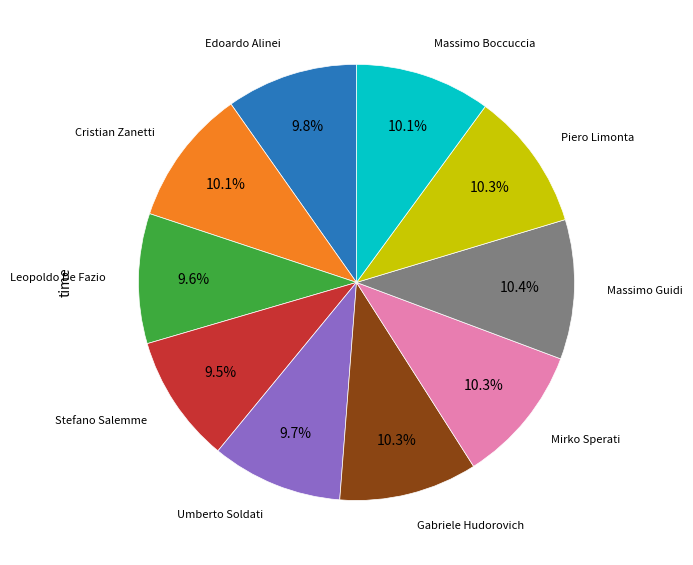

Does any single category account for the majority?

No